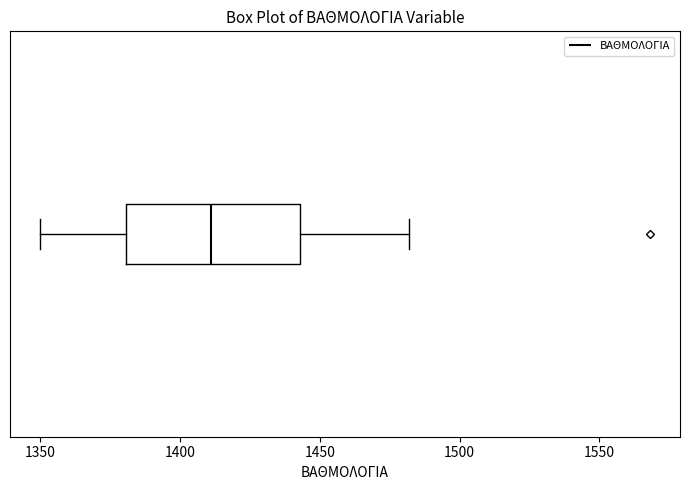

Read this box plot against the x-axis: the position of the median line, the range covered by the box, and the ends of both whiskers. The values are not printed on the chart, so give them approximately, as read against the axis.

median 1410, box 1380 to 1445, whiskers 1350 to 1480